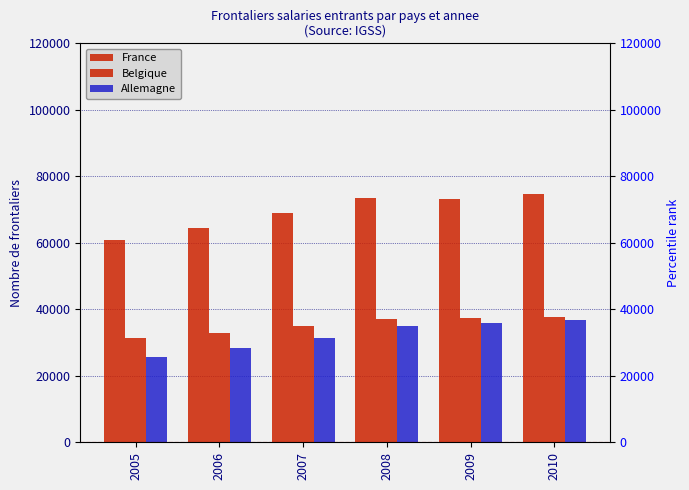

What is the greatest value displayed?

74708.2